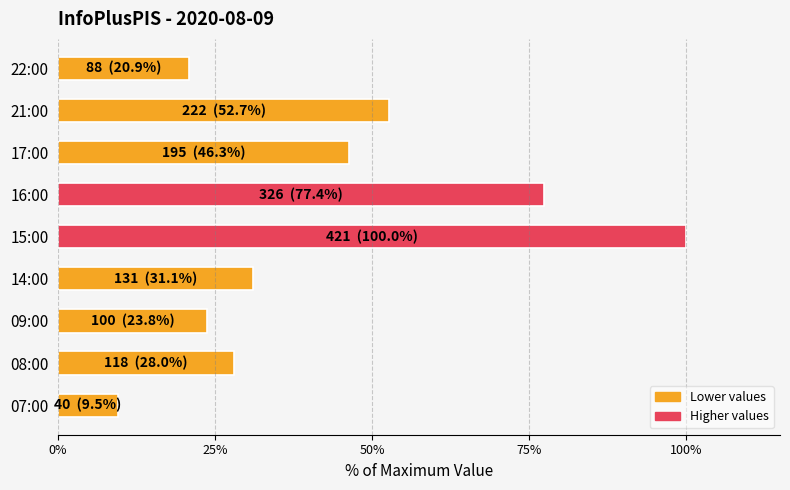

At which label is the value closest to 54?

21:00